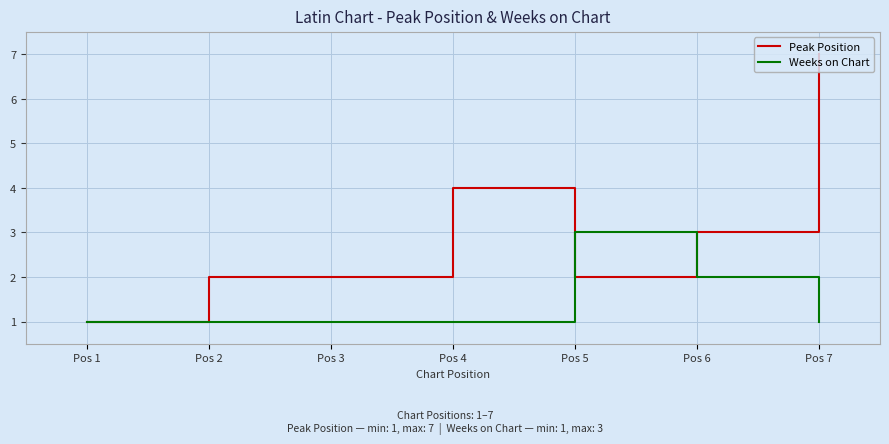

Which series has the largest total across all categories?

Peak Position